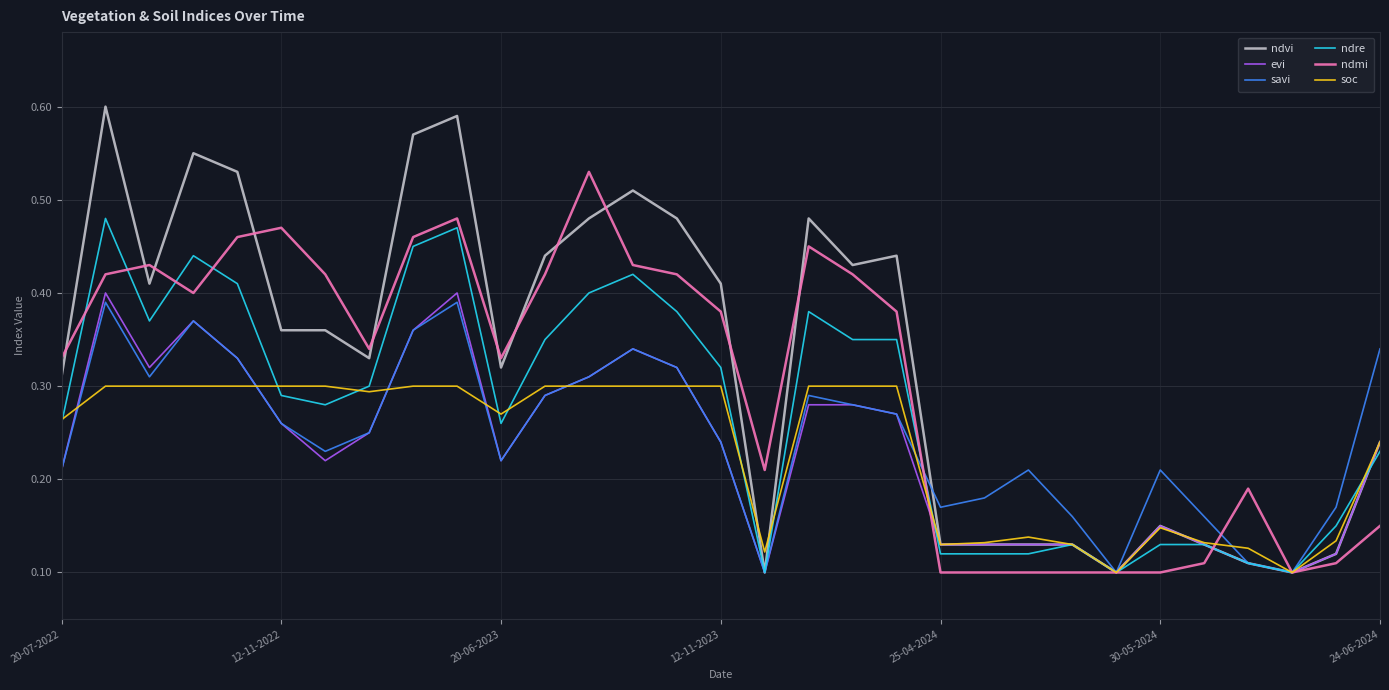

Which series has the largest range (max minus min)?

ndvi